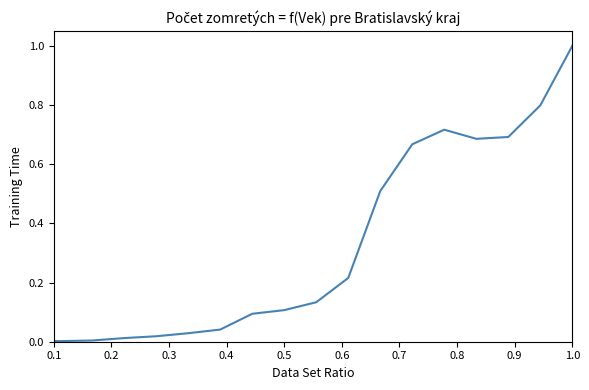

What is the greatest value displayed?

1.0